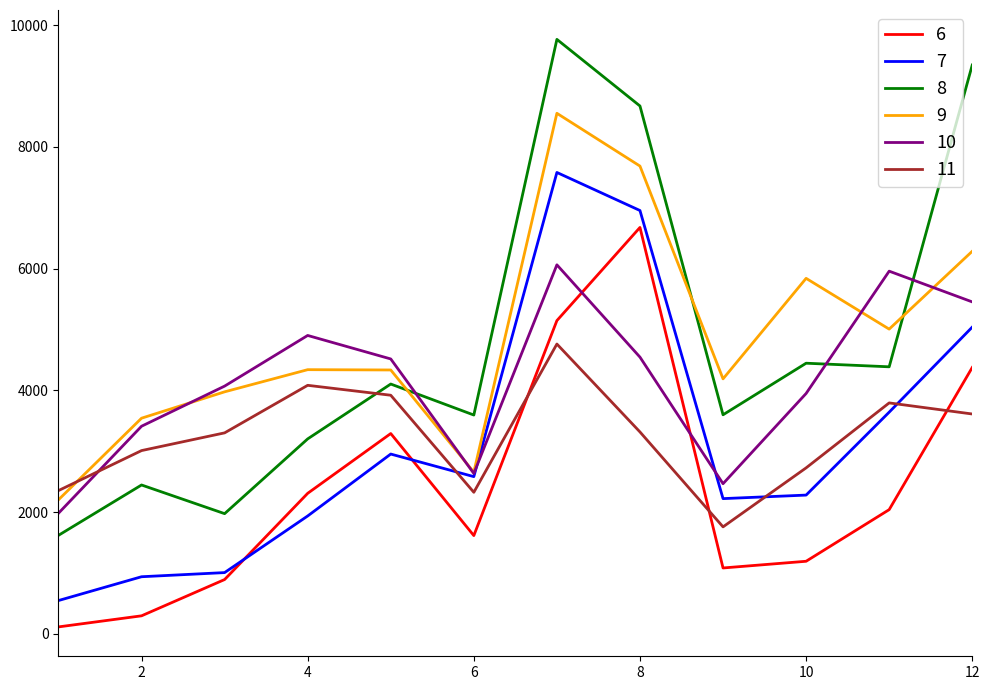

Which series has the widest spread of values?

8